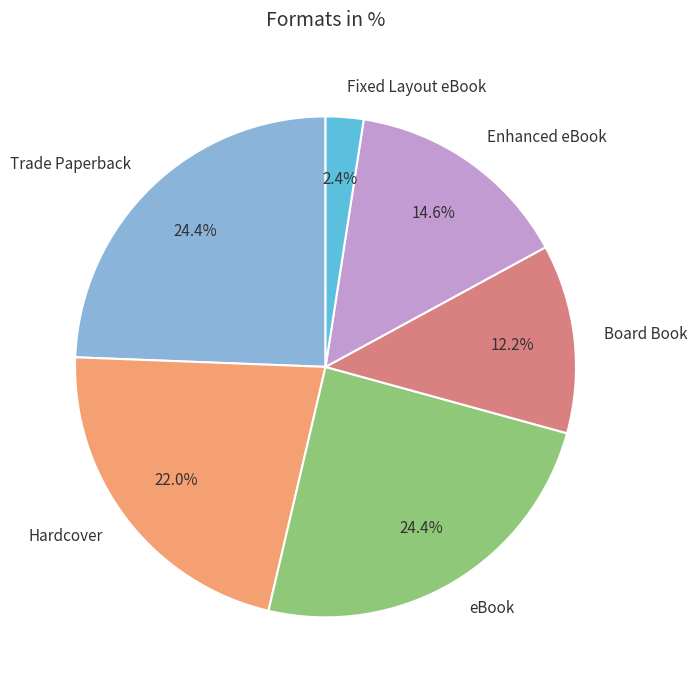

How many segments does this pie chart have?

6